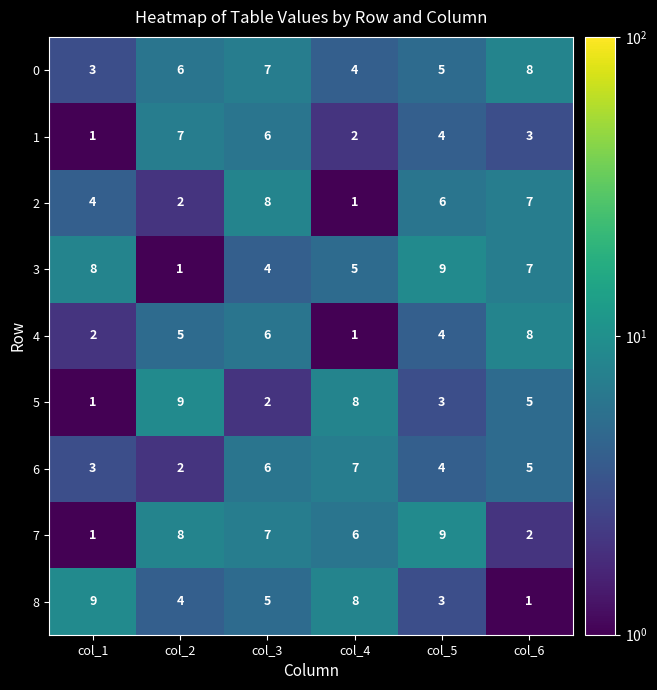

What is the maximum value shown in the chart?

9